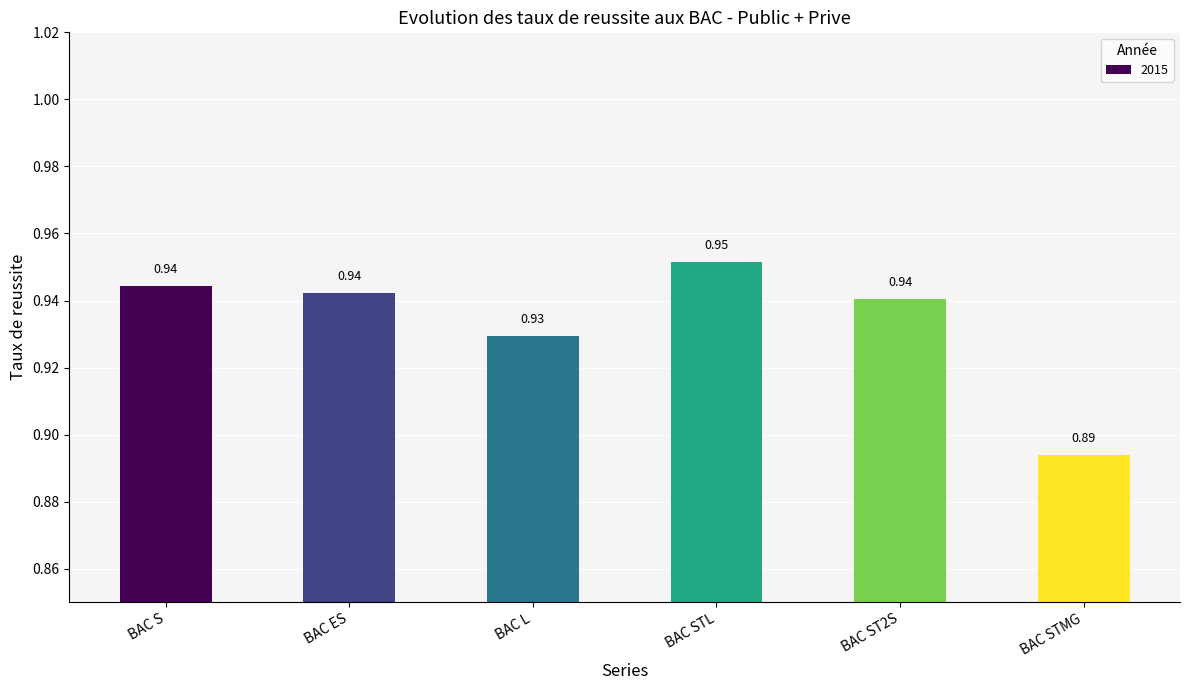

What is the label of the 3rd bar from the right?

BAC STL